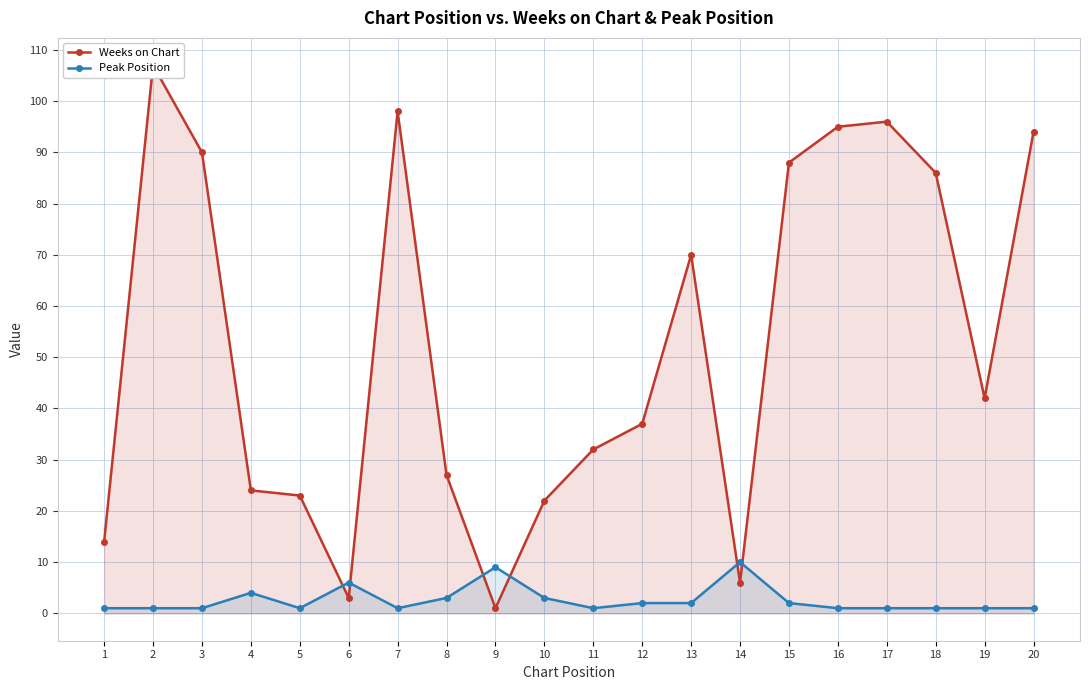

Which label corresponds to the largest value in the chart?

2